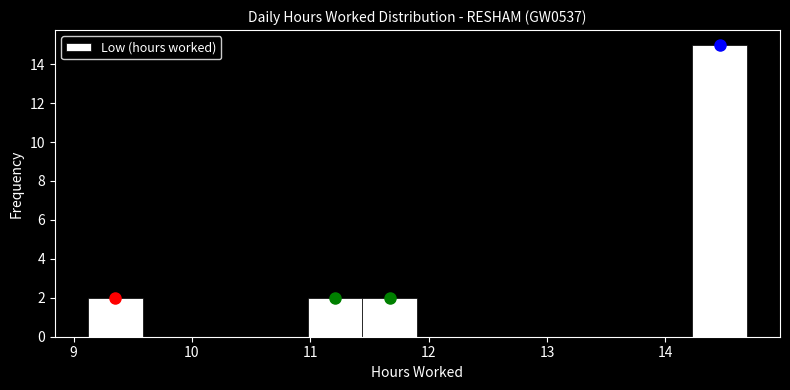

Which range on the x-axis has the tallest bar?

14.2 to 14.7